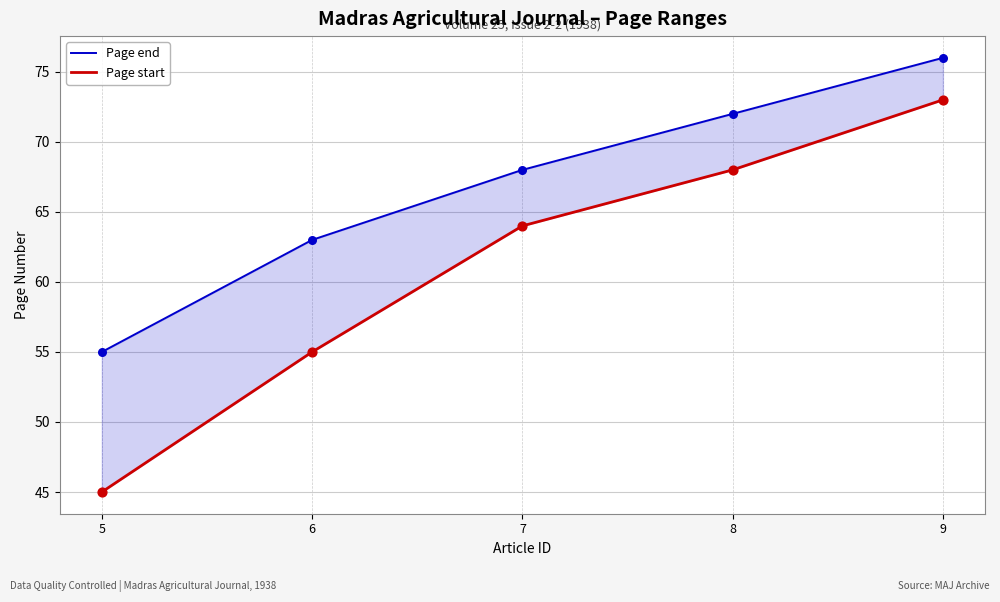

Which series has the widest spread of Y values?

Page start